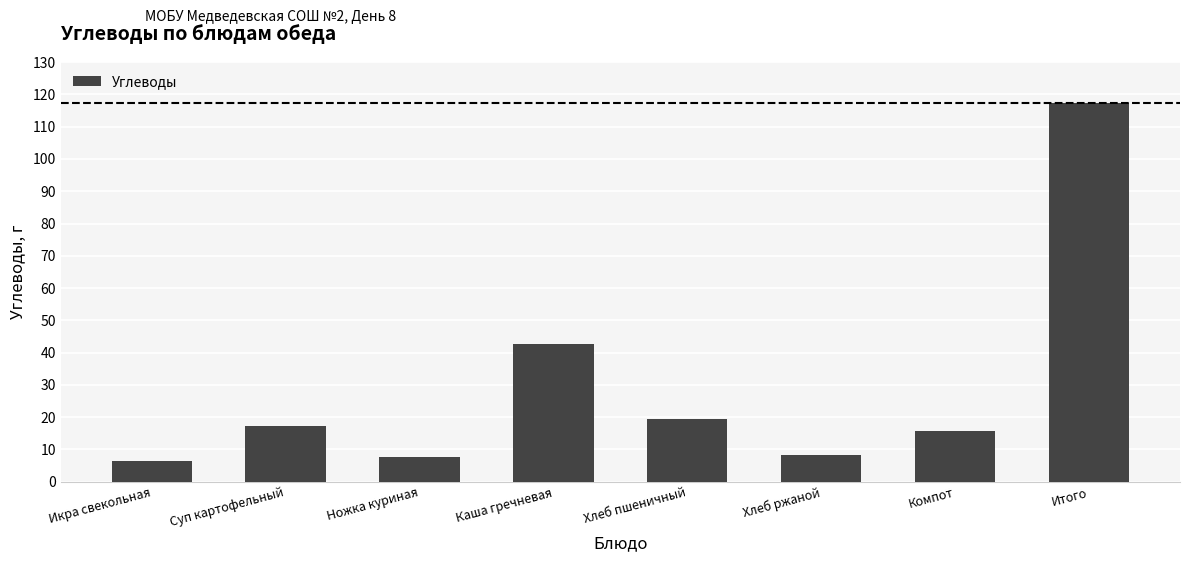

How many bars are there in total?

8